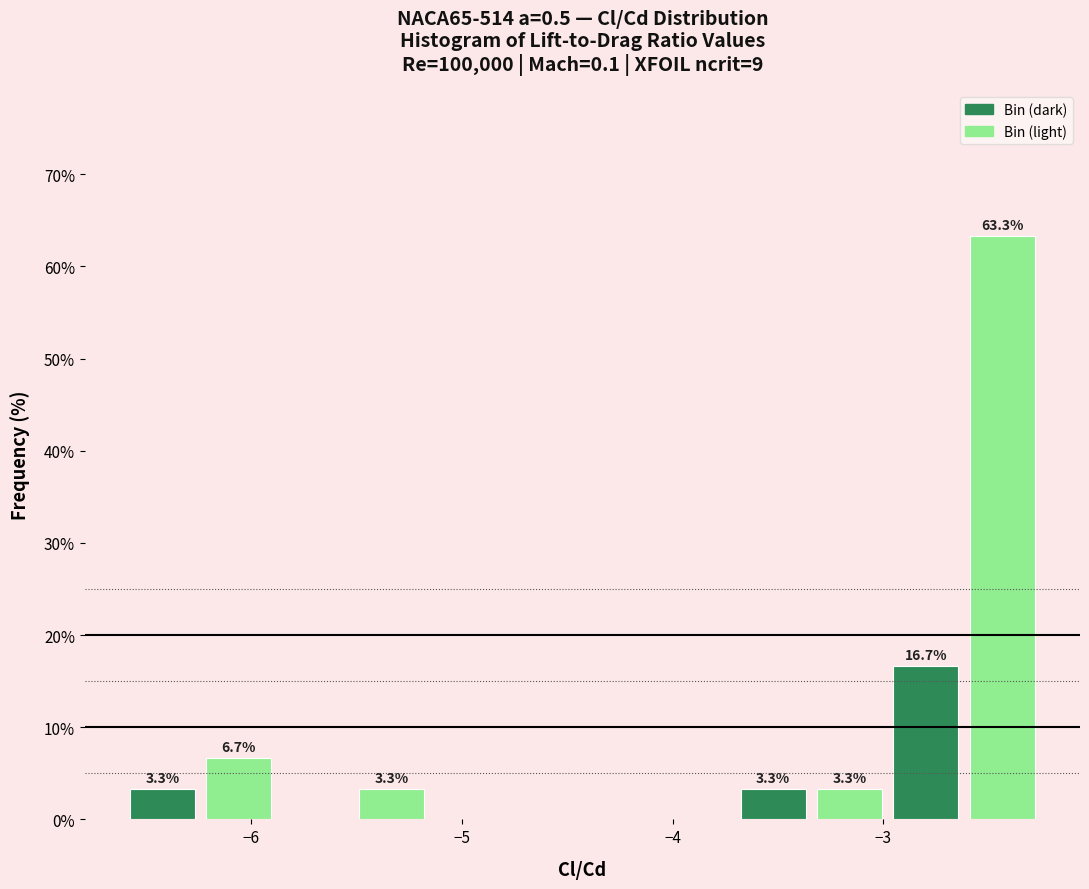

Read against the x-axis, roughly where is the centre of the tallest bar?

-2.4